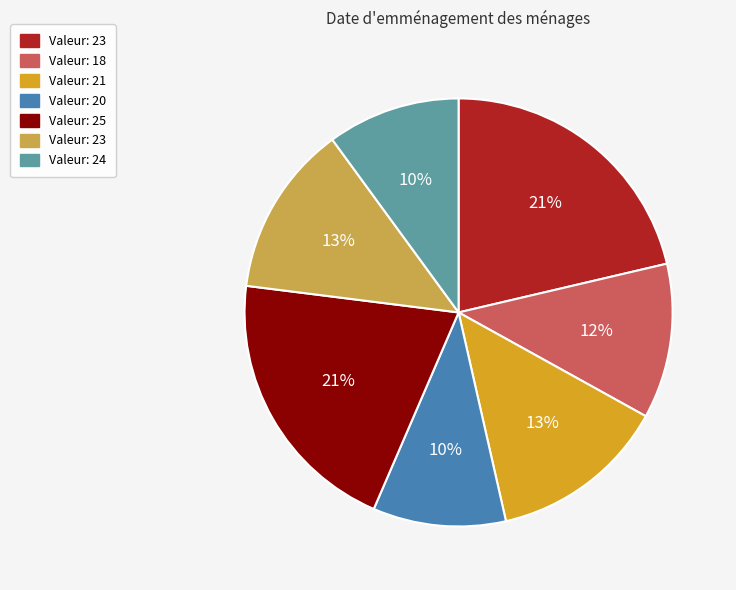

To the nearest percent, what is the difference between the largest and smallest slice percentages?

11%